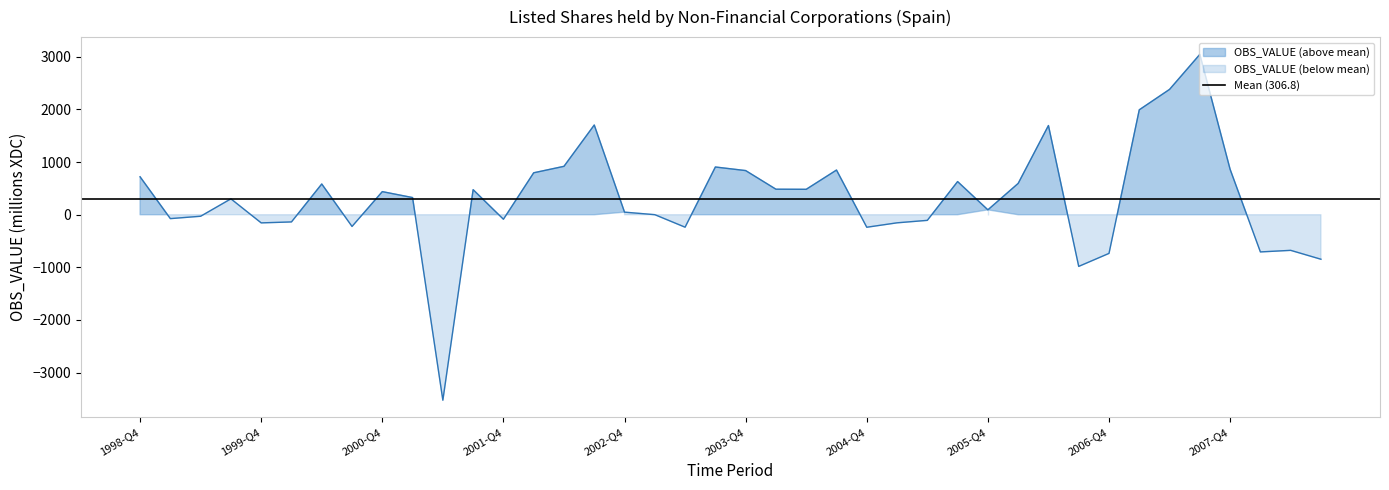

The chart shows a value of 584 at 2000-Q2. True or false?

True